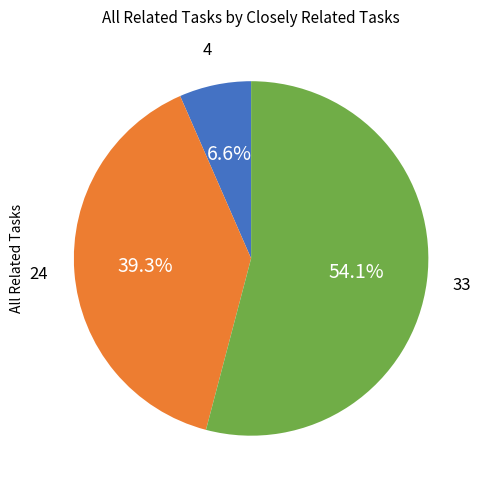

Count the number of slices in the pie.

3